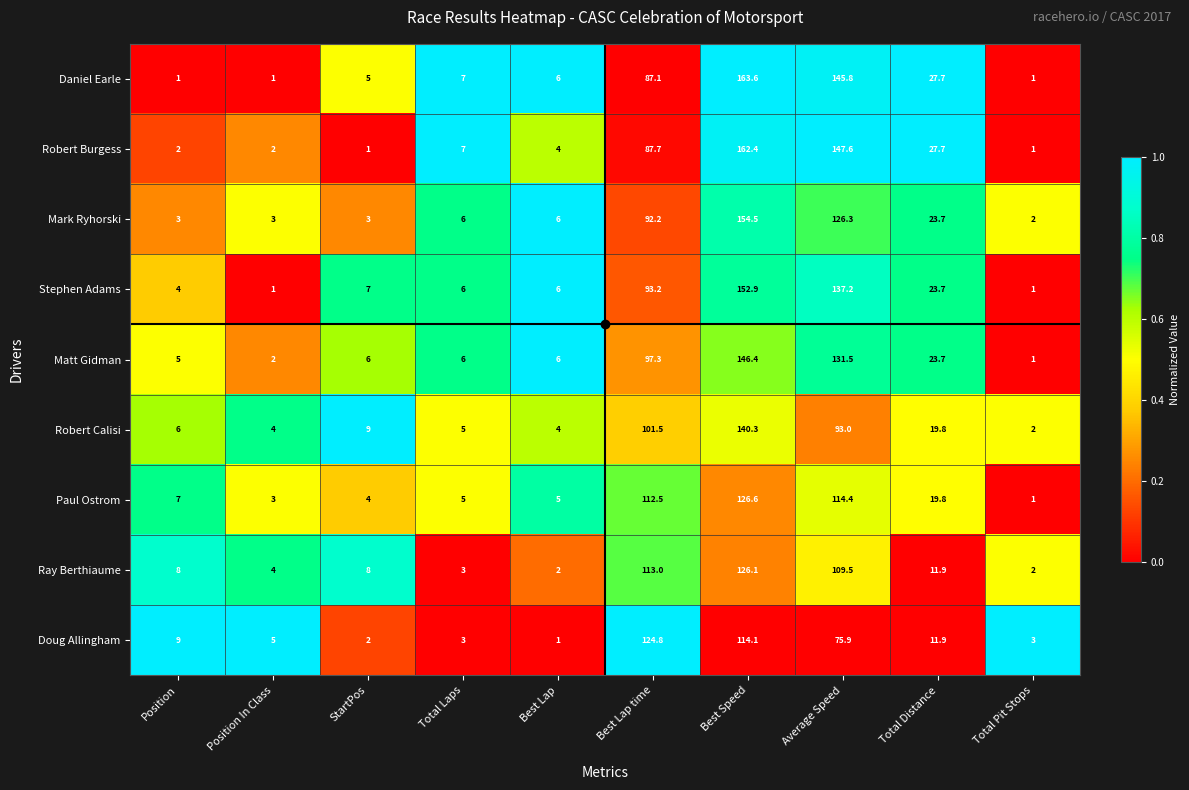

What is the difference between the highest and lowest values at Best Lap time?

37.7